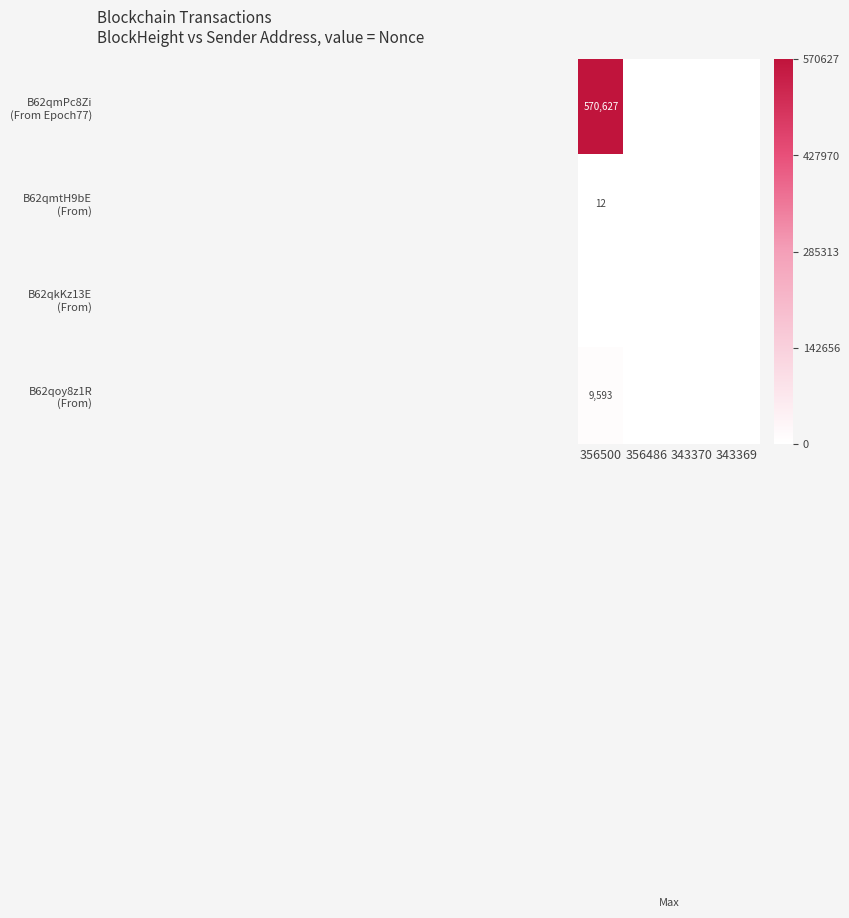

The B62qmtH9bE (From) series shows 0 at 356486. True or false?

True